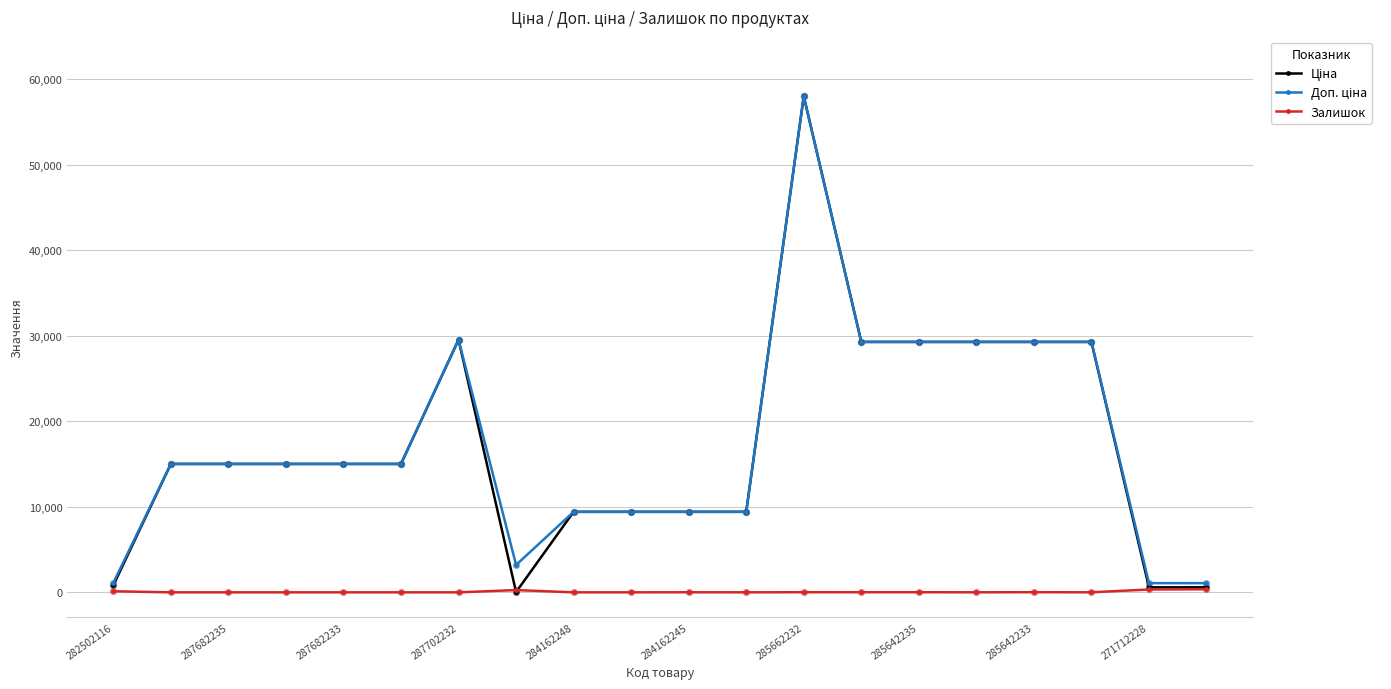

What is the greatest value displayed?

58037.0